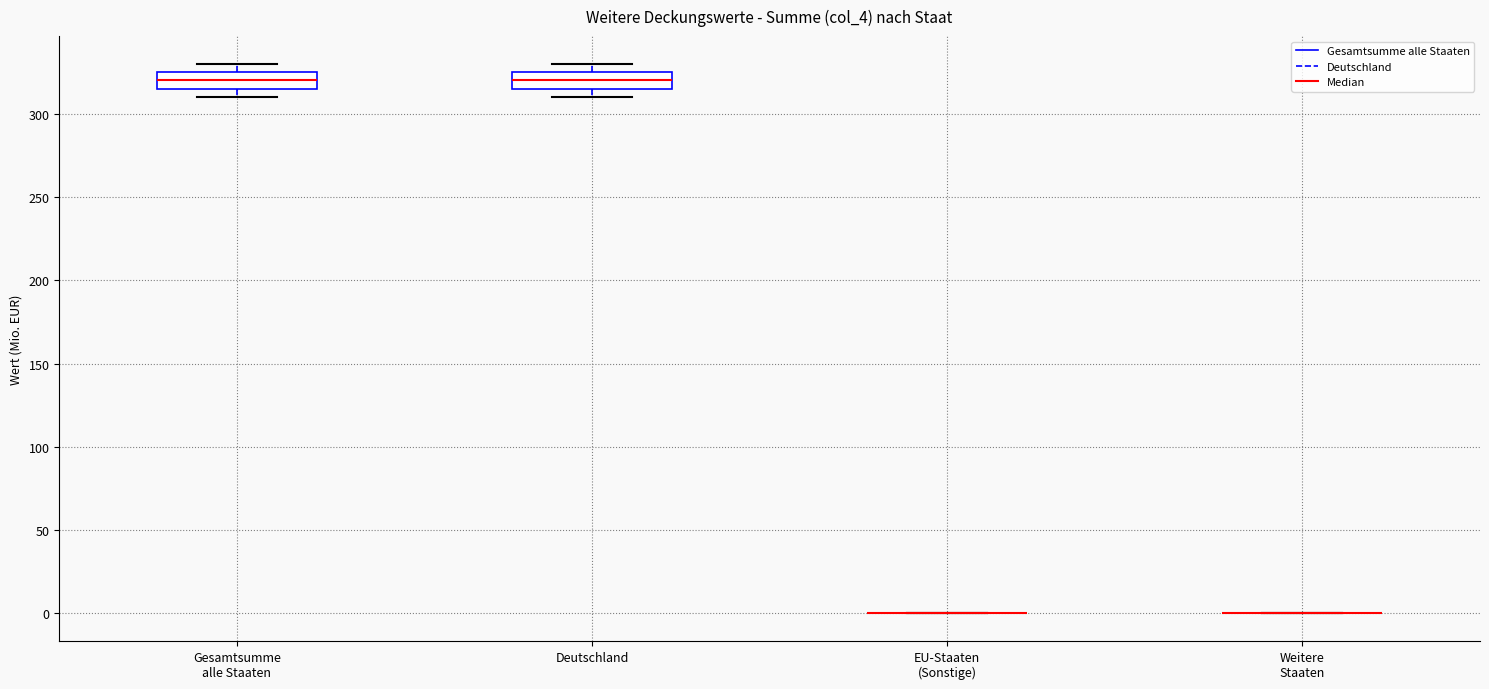

Reading left to right, read every box against the y-axis: the position of its median line, the range the box covers, and the ends of its whiskers. The values are not printed on the chart, so give them approximately, as read against the axis.

Gesamtsumme alle Staaten: median 320, box 315 to 325, whiskers 310 to 330
Deutschland: median 320, box 315 to 325, whiskers 310 to 330
EU-Staaten (Sonstige): box collapsed to a line at 0, whiskers 0 to 0
Weitere Staaten: box collapsed to a line at 0, whiskers 0 to 0